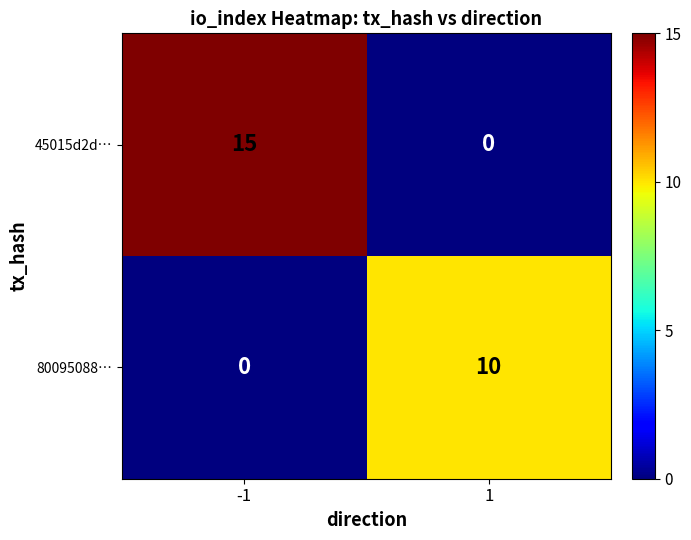

Count the number of categories in the chart.

2